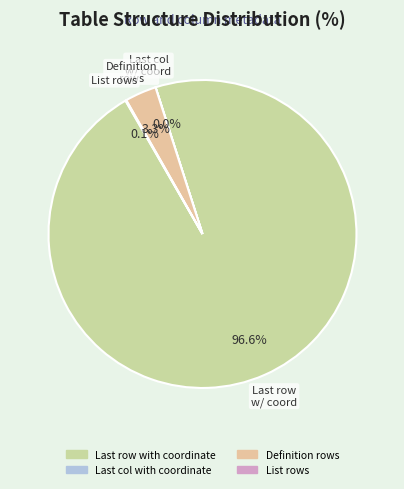

Which slice represents more than half of the pie?

Last row with coordinate